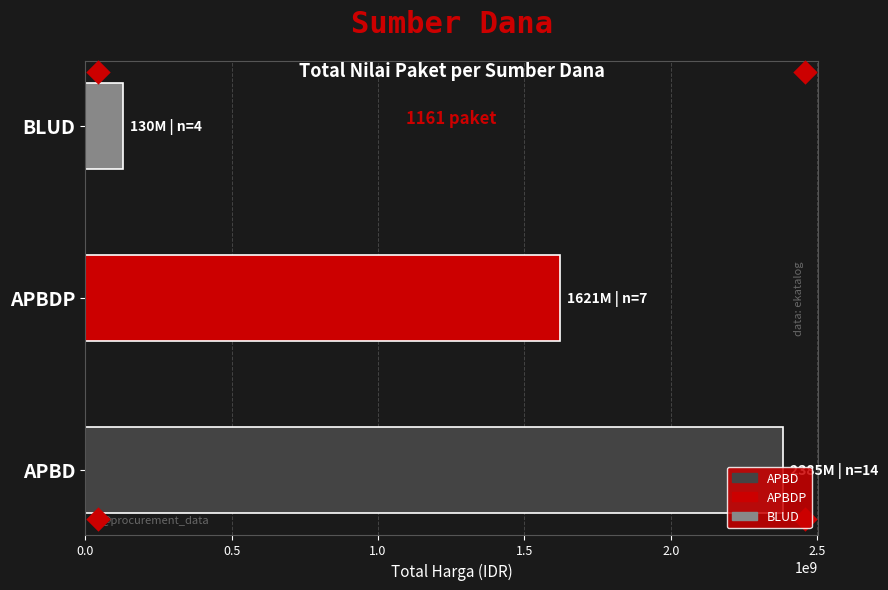

What is the greatest value displayed?

2384655505